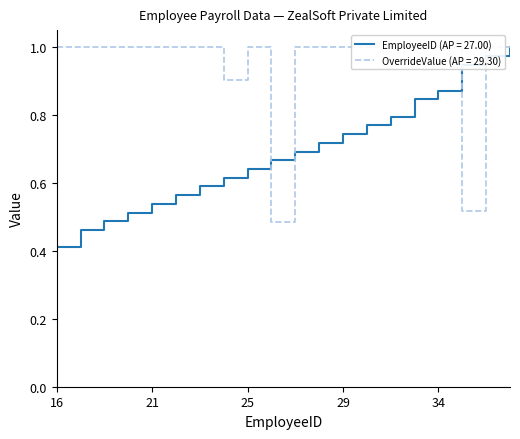

Reading right to left, transcribe all the data shown in this chart.

EmployeeID: 39=1.0	38=1.0	37=0.9	34=0.9	33=0.8	31=0.8	30=0.8	29=0.7	28=0.7	27=0.7	26=0.7	25=0.6	24=0.6	23=0.6	22=0.6	21=0.5	20=0.5	19=0.5	18=0.5	16=0.4
OverrideValue: 39=1.0	38=1.0	37=0.5	34=1.0	33=1.0	31=1.0	30=1.0	29=1.0	28=1.0	27=1.0	26=0.5	25=1.0	24=0.9	23=1.0	22=1.0	21=1.0	20=1.0	19=1.0	18=1.0	16=1.0